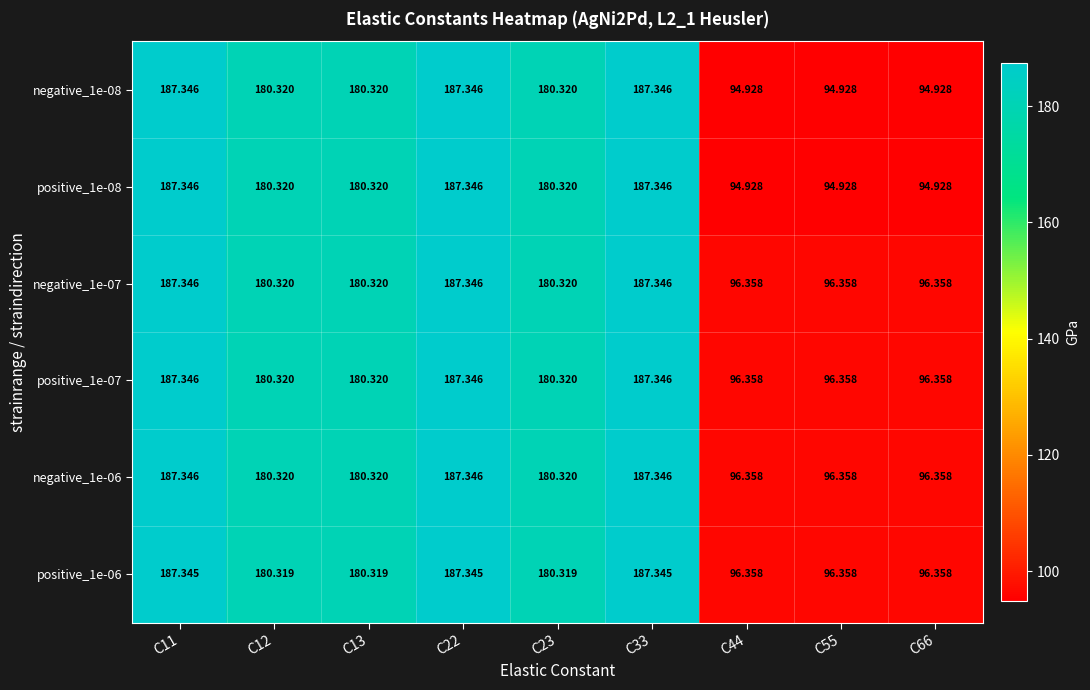

How many data points does each series have?

9